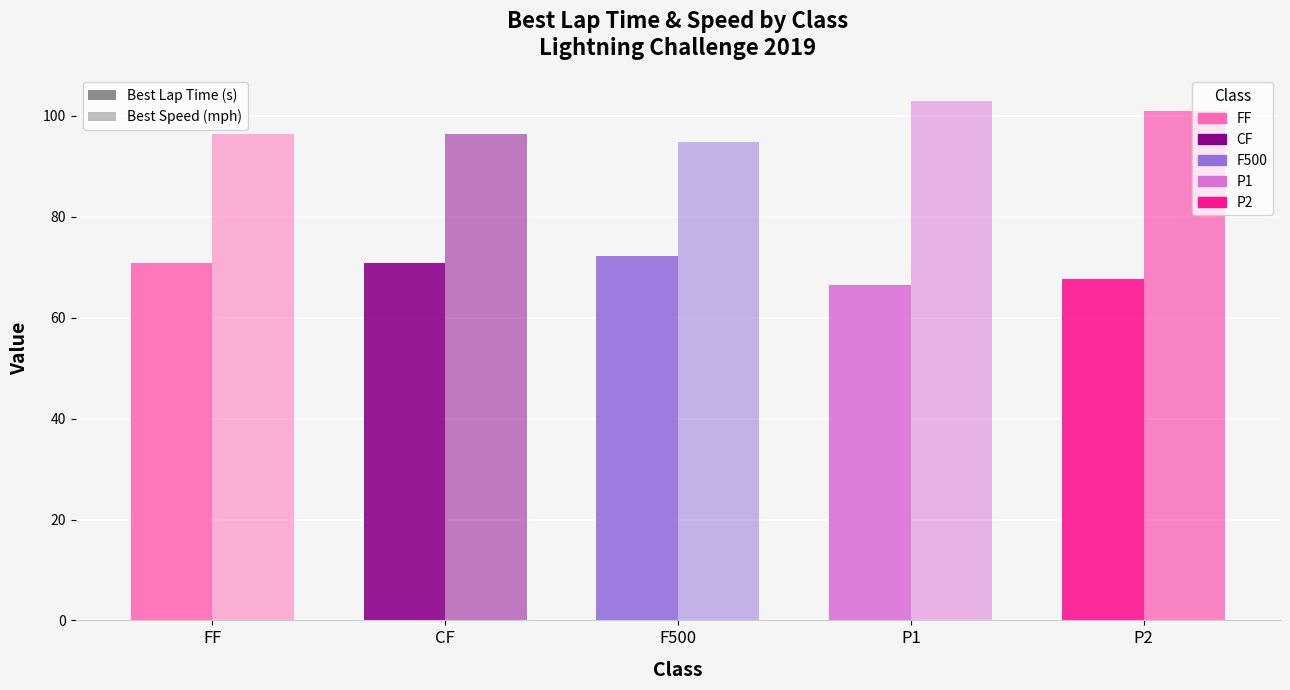

What is the value of the Best Speed (mph) bar at the 4th from the left?

102.9